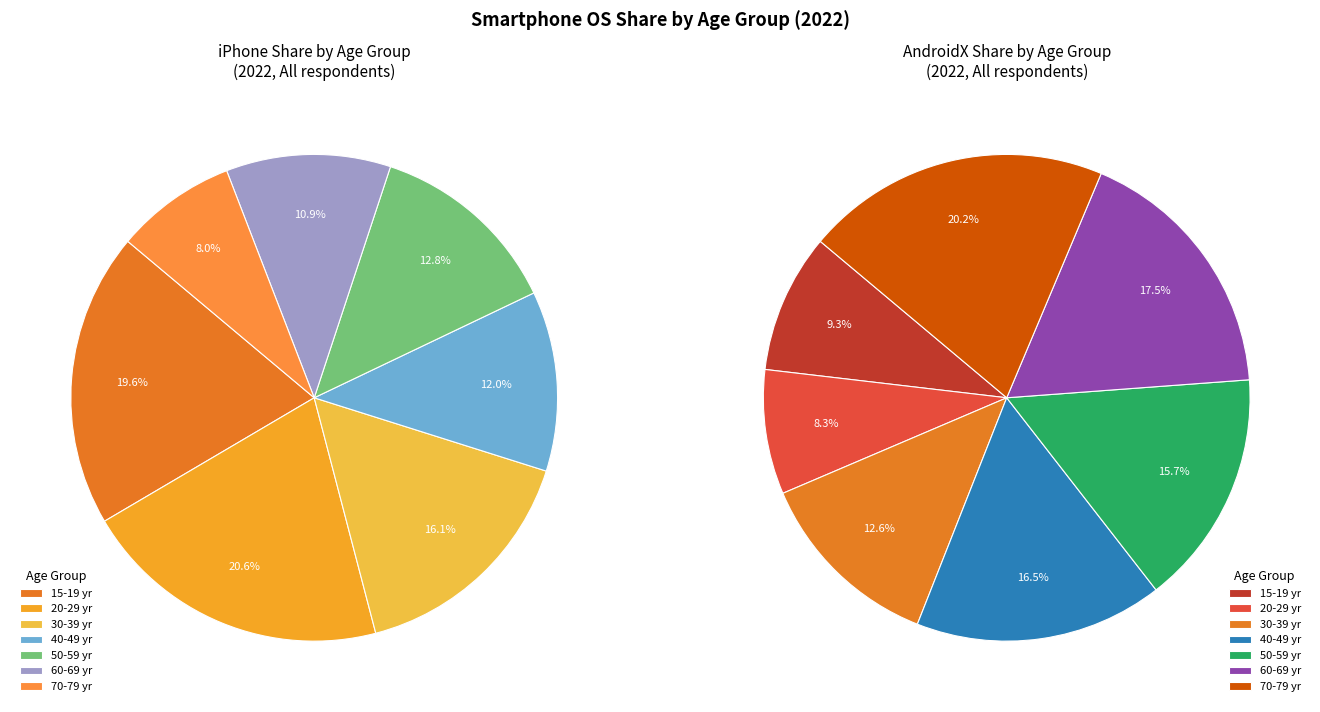

To the nearest percent, what is the average slice percentage?

14%